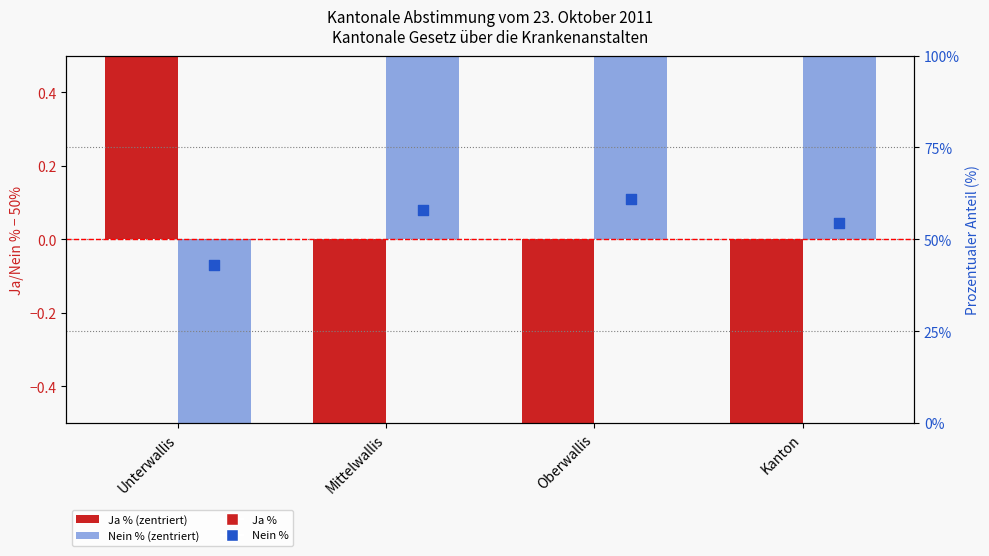

At which category is the sum across all series the highest?

Unterwallis